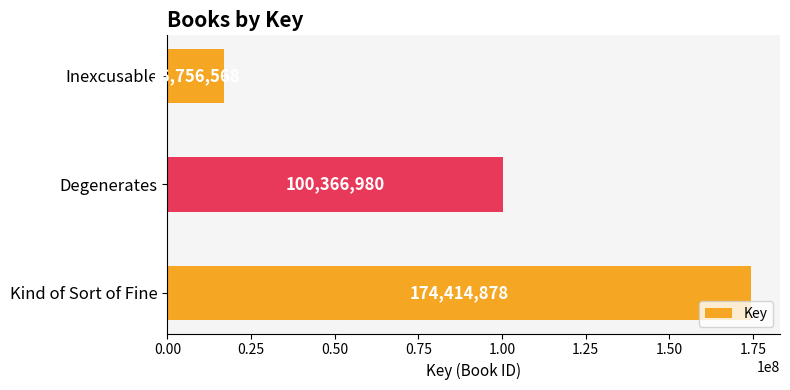

Reading bottom to top, extract all data points from this chart.

Kind of Sort of Fine=174414878	Degenerates=100366980	Inexcusable=16756568